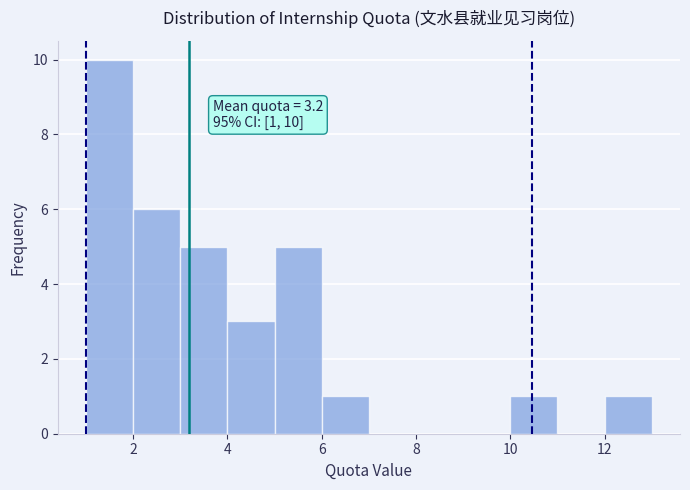

Which range on the x-axis has the tallest bar?

1 to 2